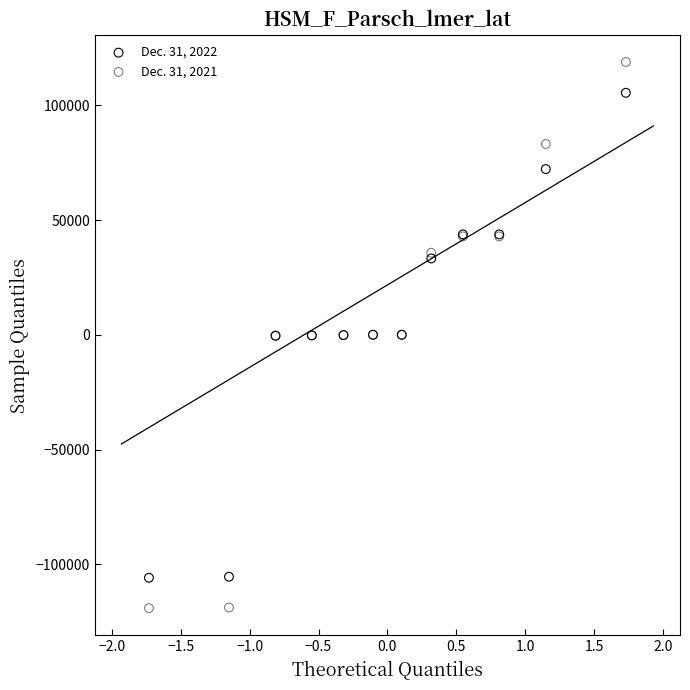

What is the X range (max minus min) for the scatter plot?

3.5